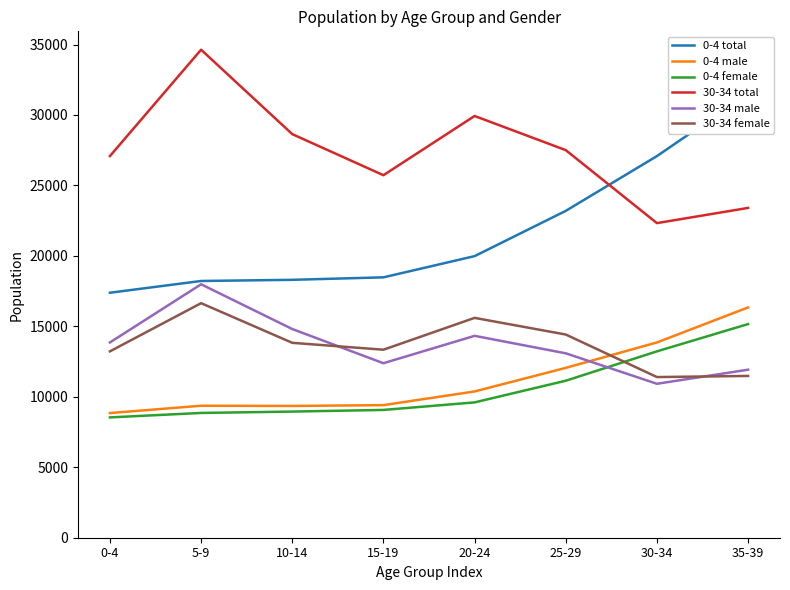

What is the average value of the 0-4 male series?

11201